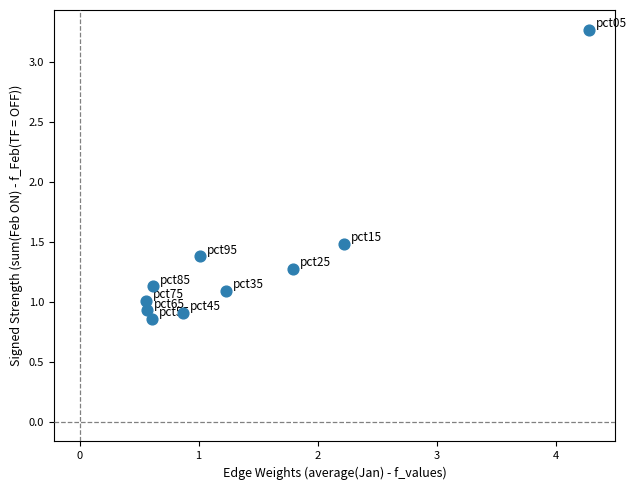

What is the range of Y values (max minus min)?

2.4